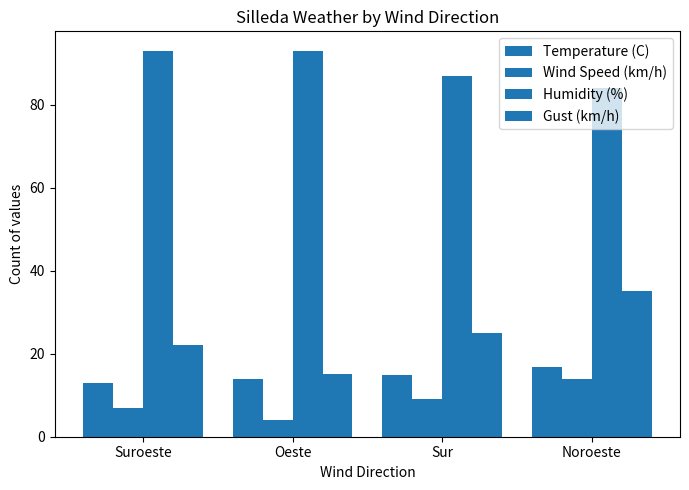

Which category has the lowest value in the Gust (km/h) series?

Oeste